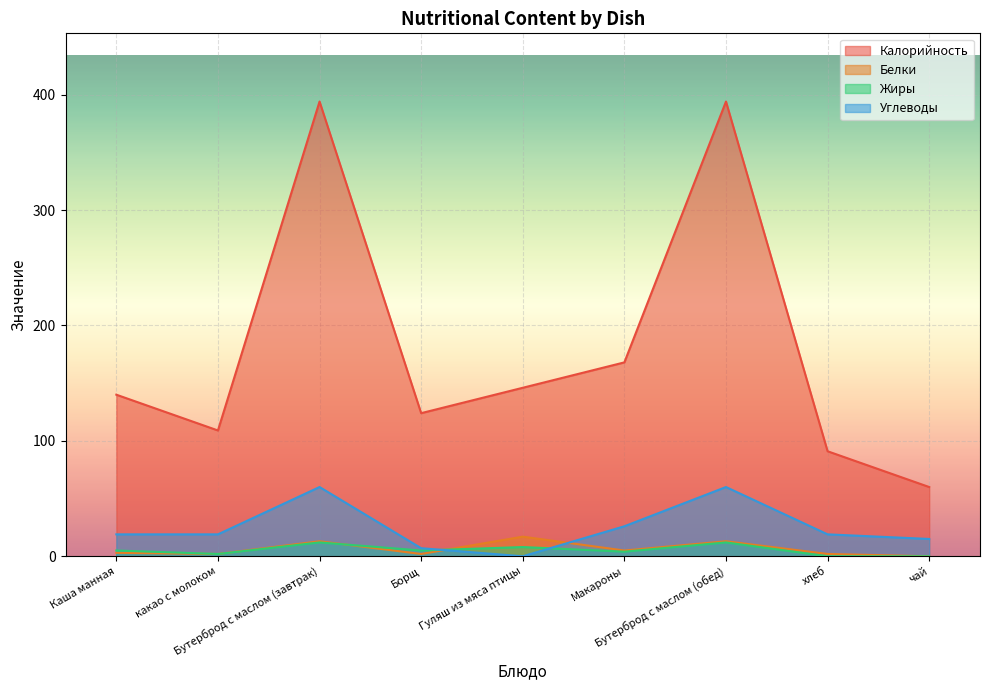

Which series has the largest range (max minus min)?

Калорийность